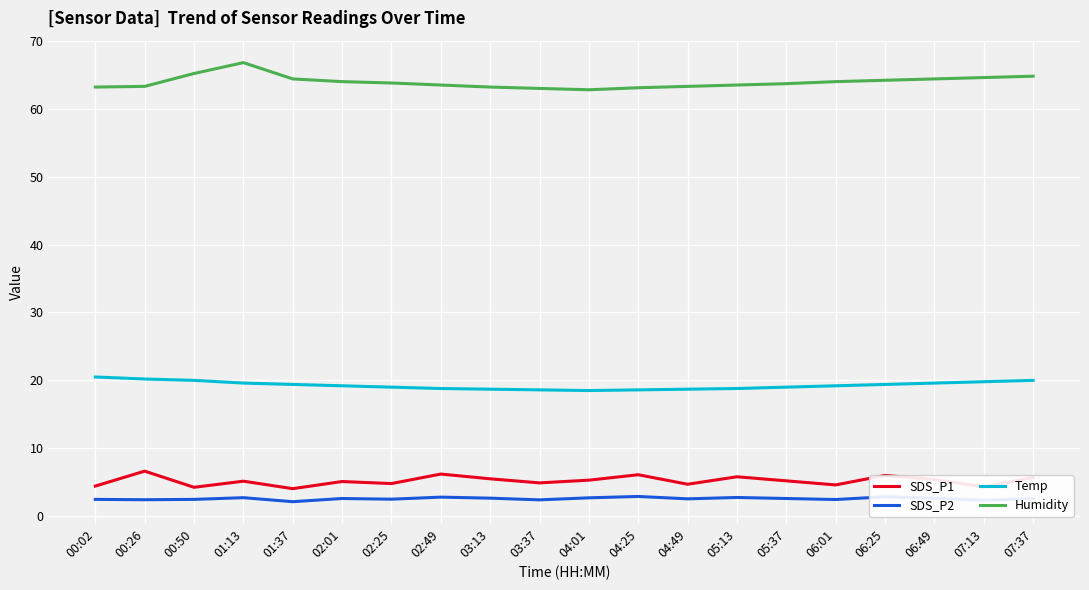

Is the value of Temp at 03:37 greater than the value of SDS_P2 at 01:13?

Yes